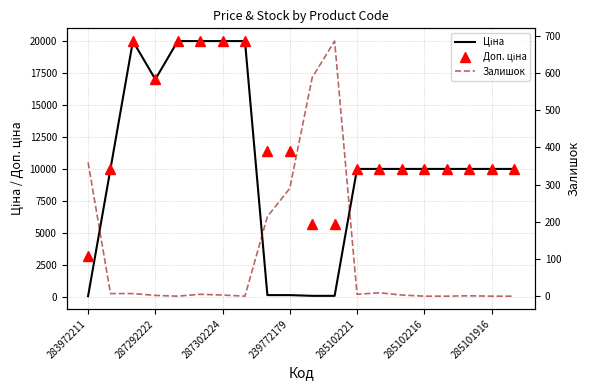

The Залишок series shows -409.1 at 19. True or false?

False